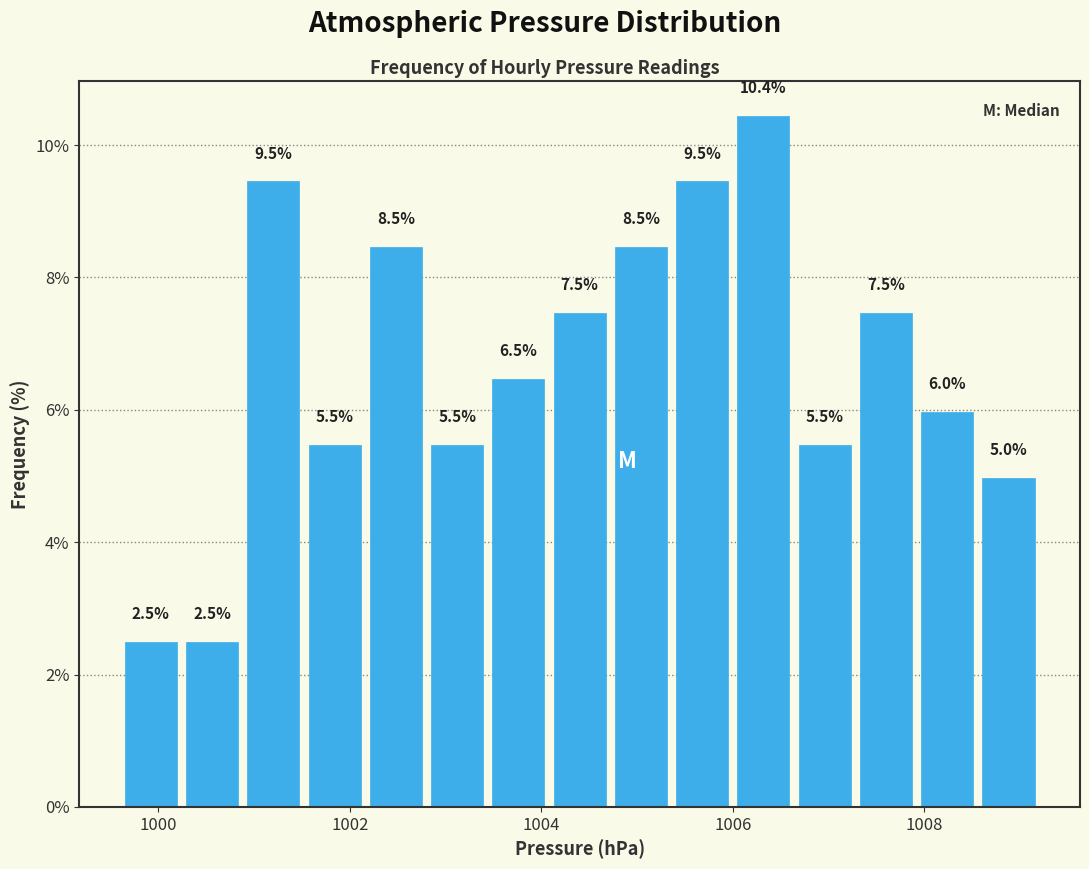

Around what value on the x-axis is the tallest bar? Give the approximate position of its centre, as read against the axis.

1006.4